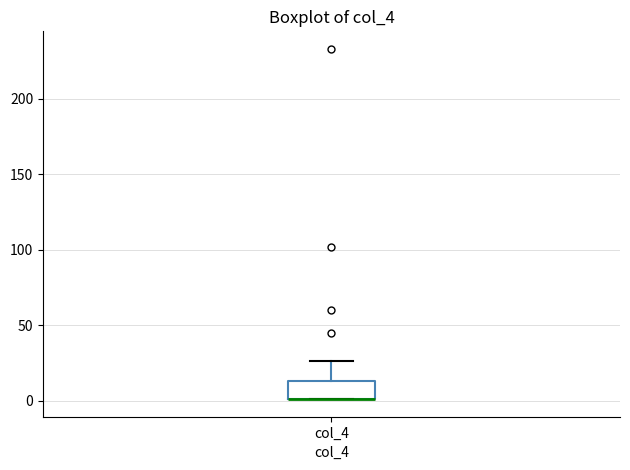

Where is the lower edge of the box for col_4 on the y-axis? The values are not printed on the chart, so give them approximately, as read against the axis.

0